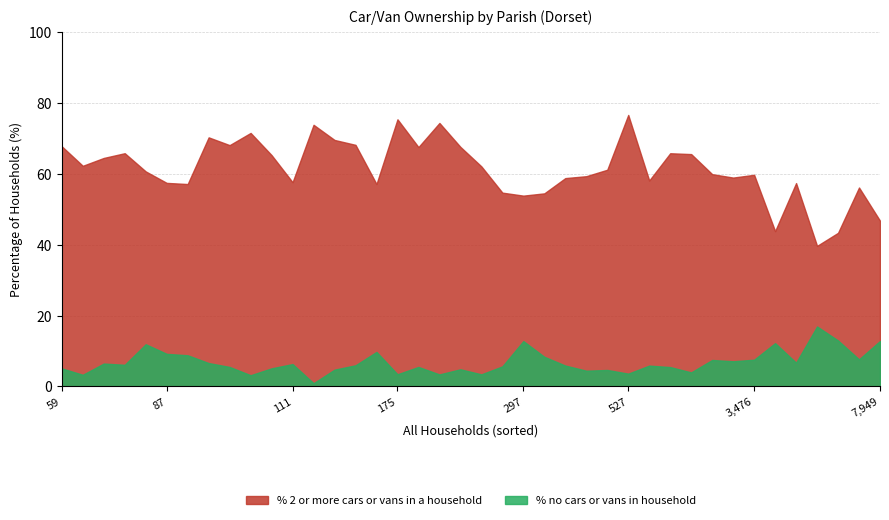

True or false: % 2 or more cars or vans in a household and % no cars or vans in household cross at least once.

False